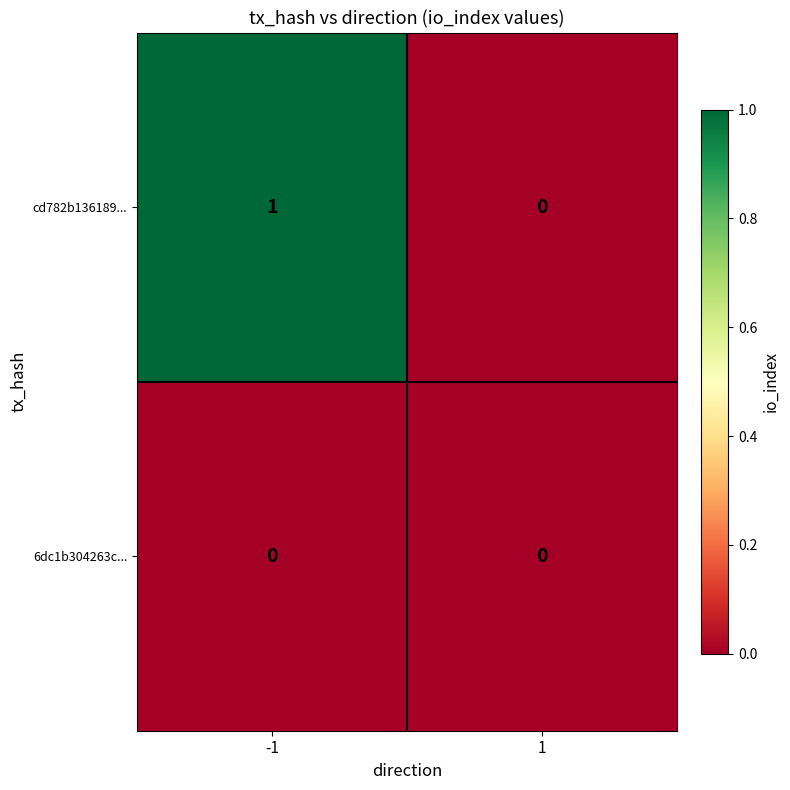

What is the total value across all series at -1?

1